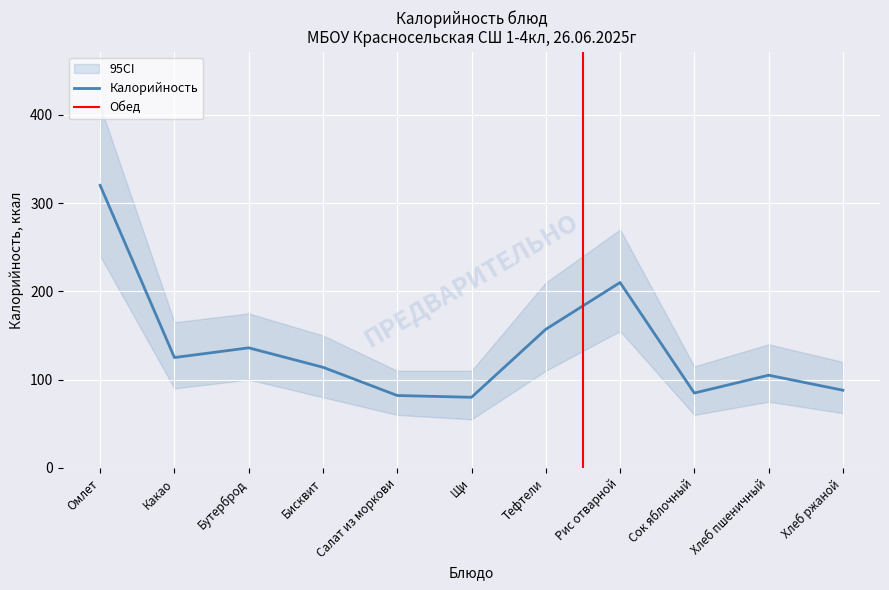

What is the value of the CI_upper point at the 8th from the left?

270.0